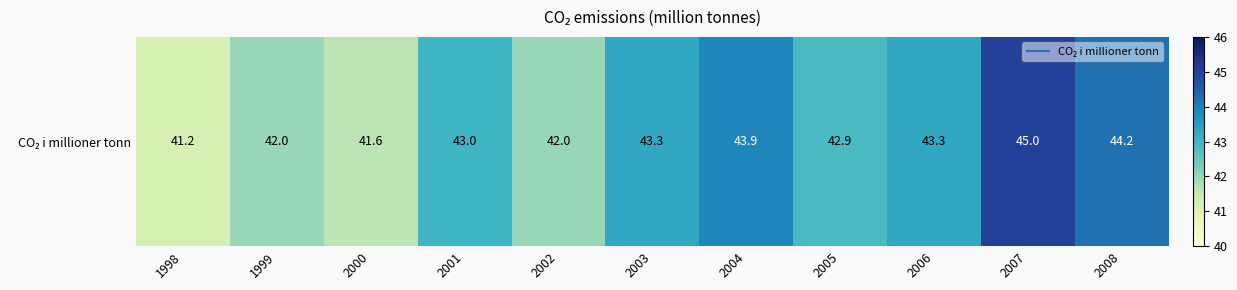

What is the difference between the maximum and minimum values?

3.8